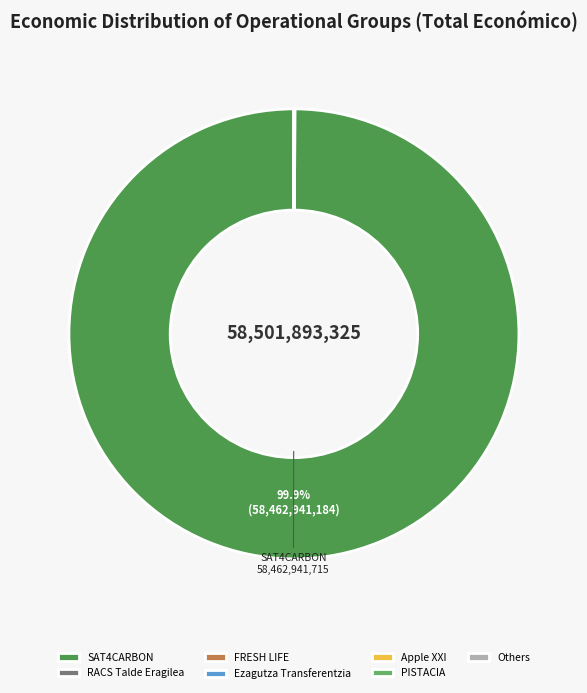

What is the largest slice in the pie chart?

SAT4CARBON